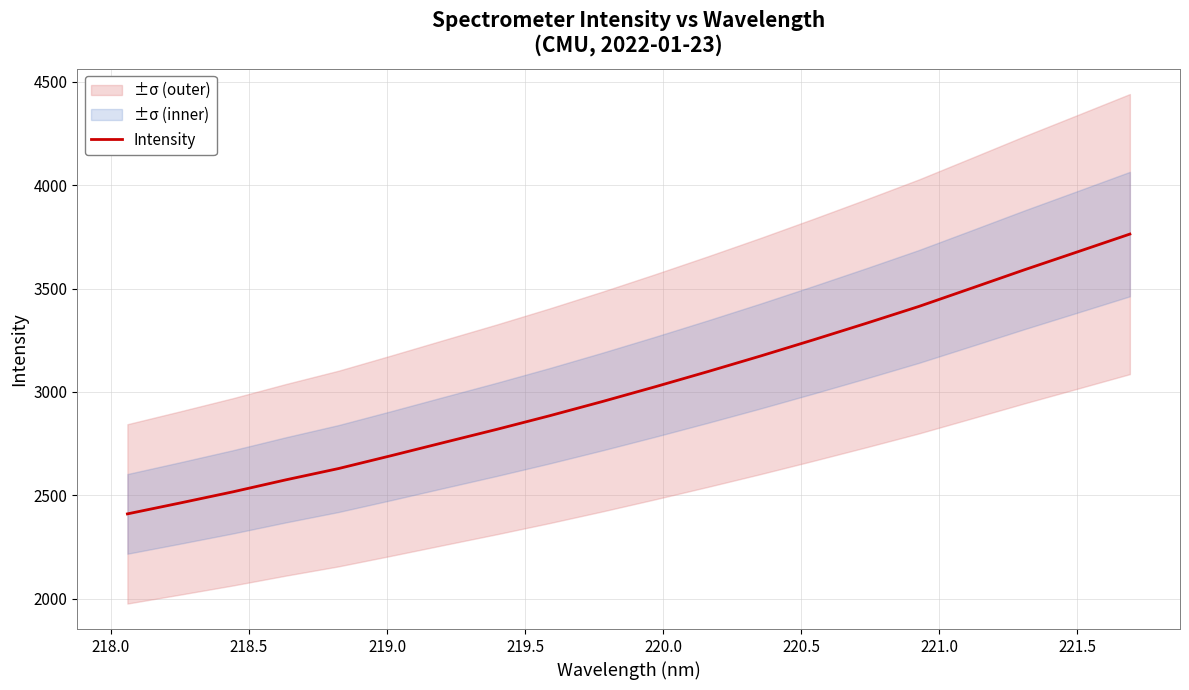

How many lines are shown in the chart?

1